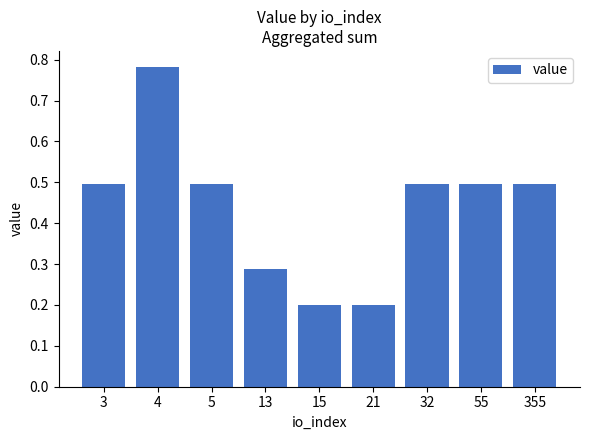

What is the change in value from 13 to 55?

+0.2